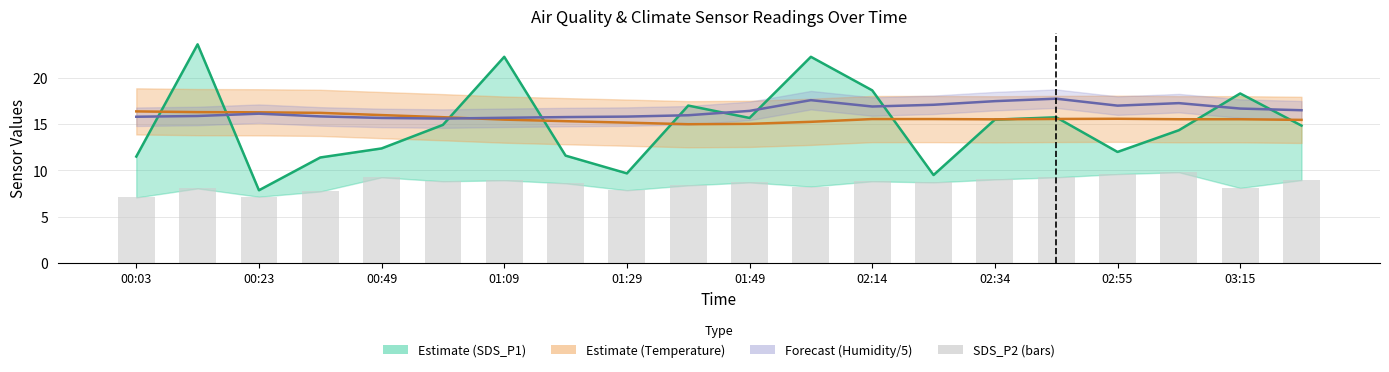

Count the number of categories in the chart.

20